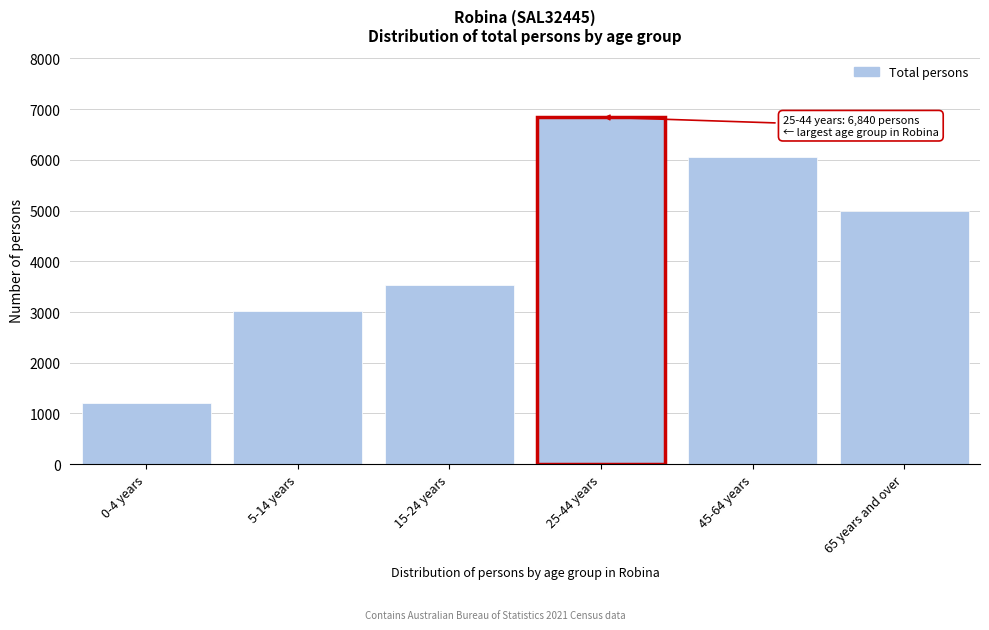

Reading left to right, transcribe all the data shown in this chart.

0-4 years=1198	5-14 years=3021	15-24 years=3536	25-44 years=6840	45-64 years=6064	65 years and over=4998